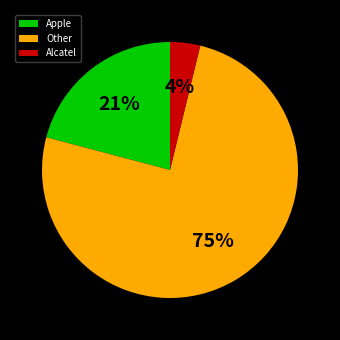

How many segments does this pie chart have?

3